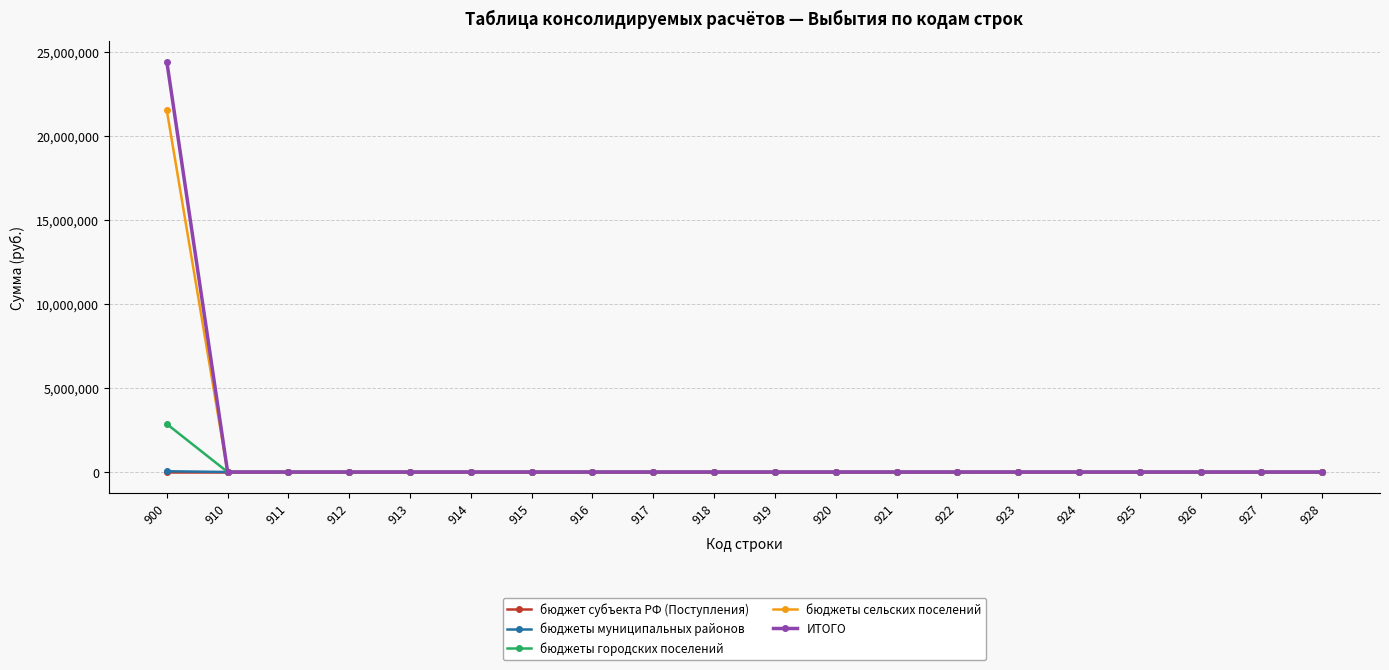

Which series has the largest range (max minus min)?

ИТОГО